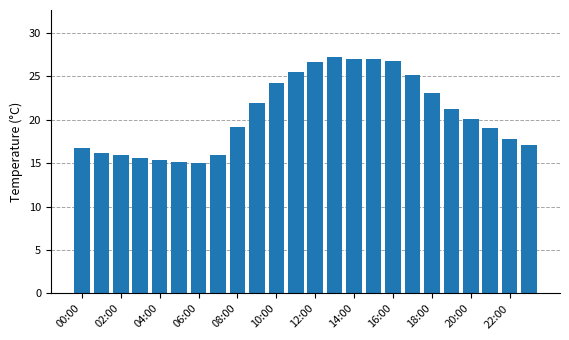

What is the value of the 4th bar from the left?

15.6